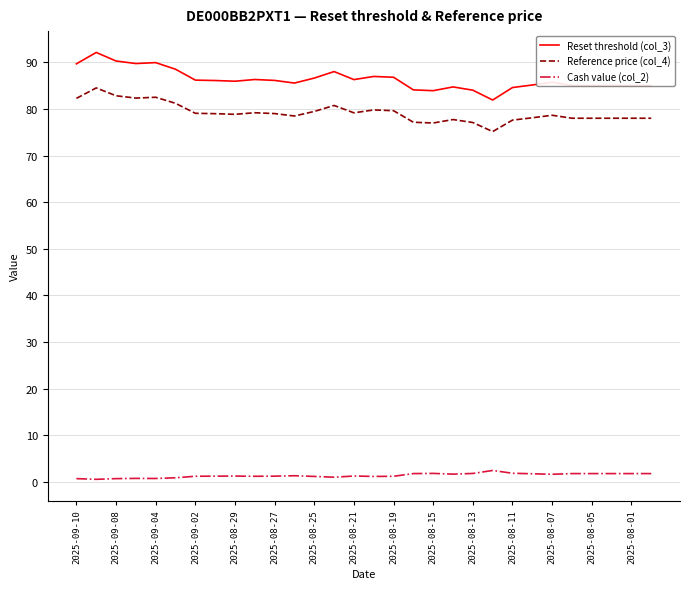

What is the minimum value shown in the chart?

0.6